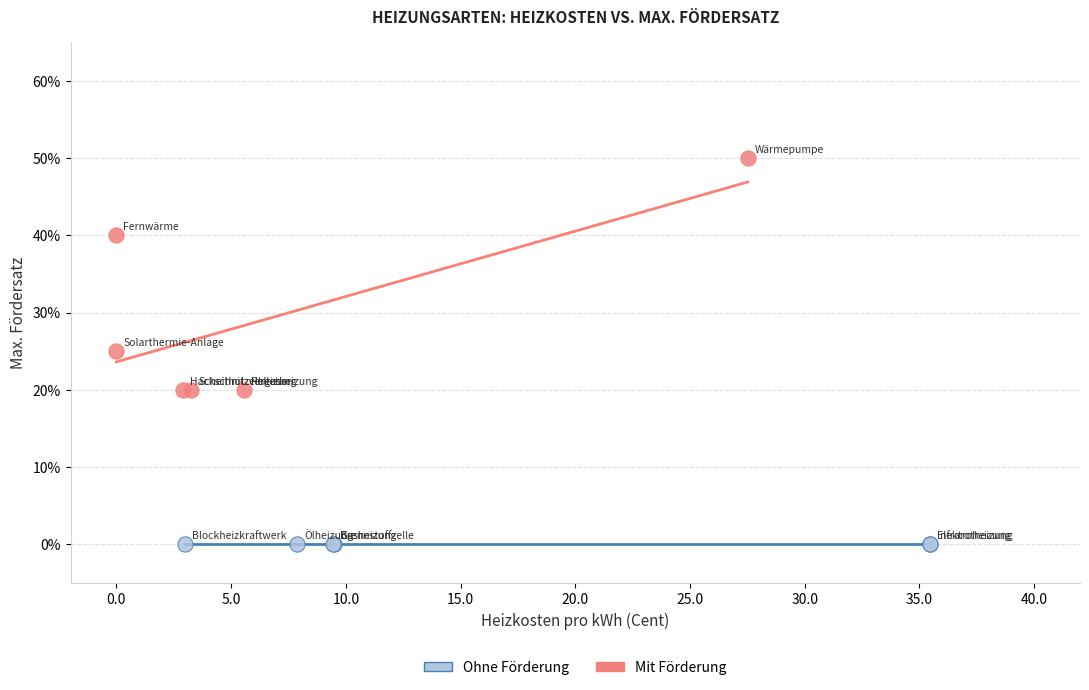

Which series reaches the minimum Y coordinate?

Ohne Förderung